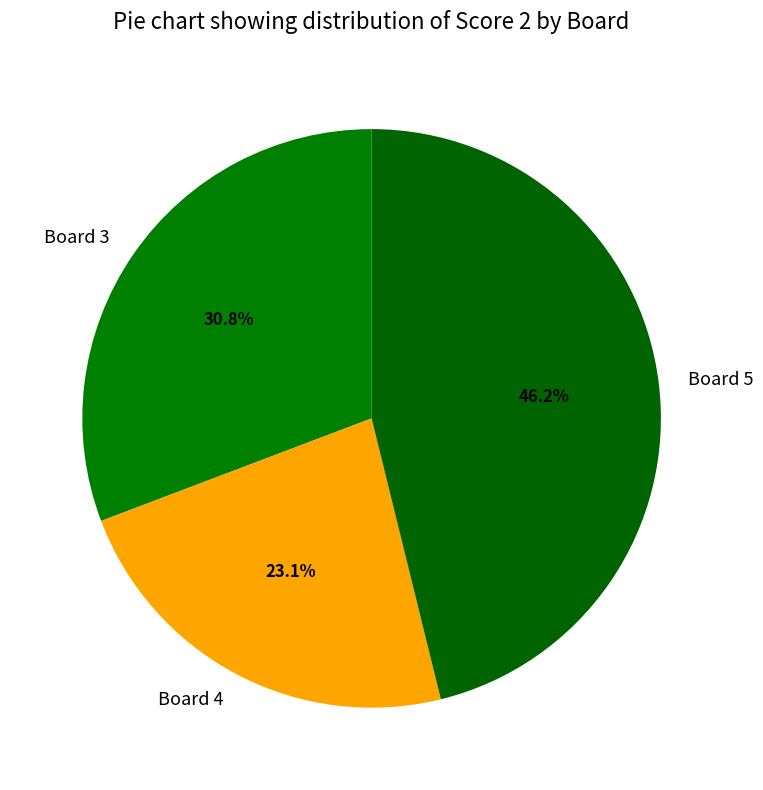

To the nearest percent, what is the difference between the Board 5 and Board 3 slice percentages?

15%